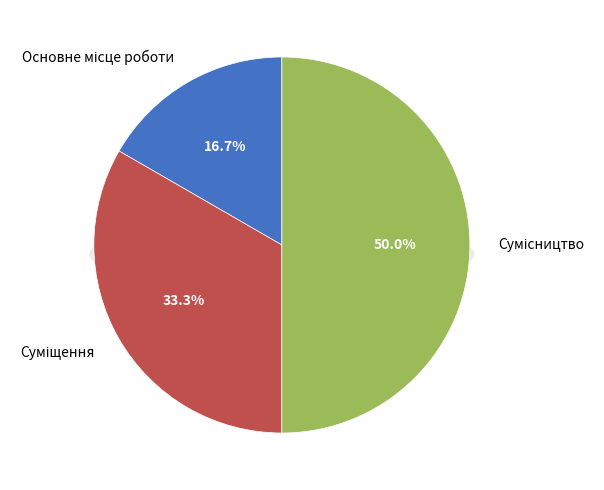

Do Основне місце роботи and Суміщення together represent more than half of the pie?

No